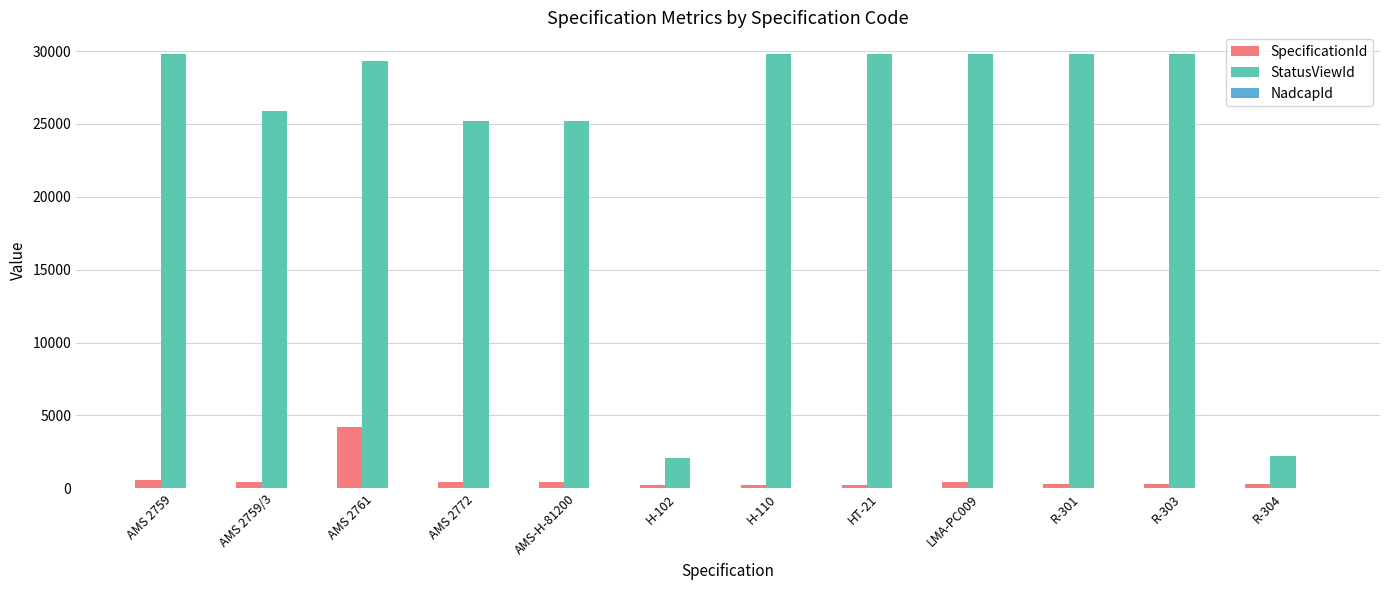

What is the sum of all StatusViewId values?

288633